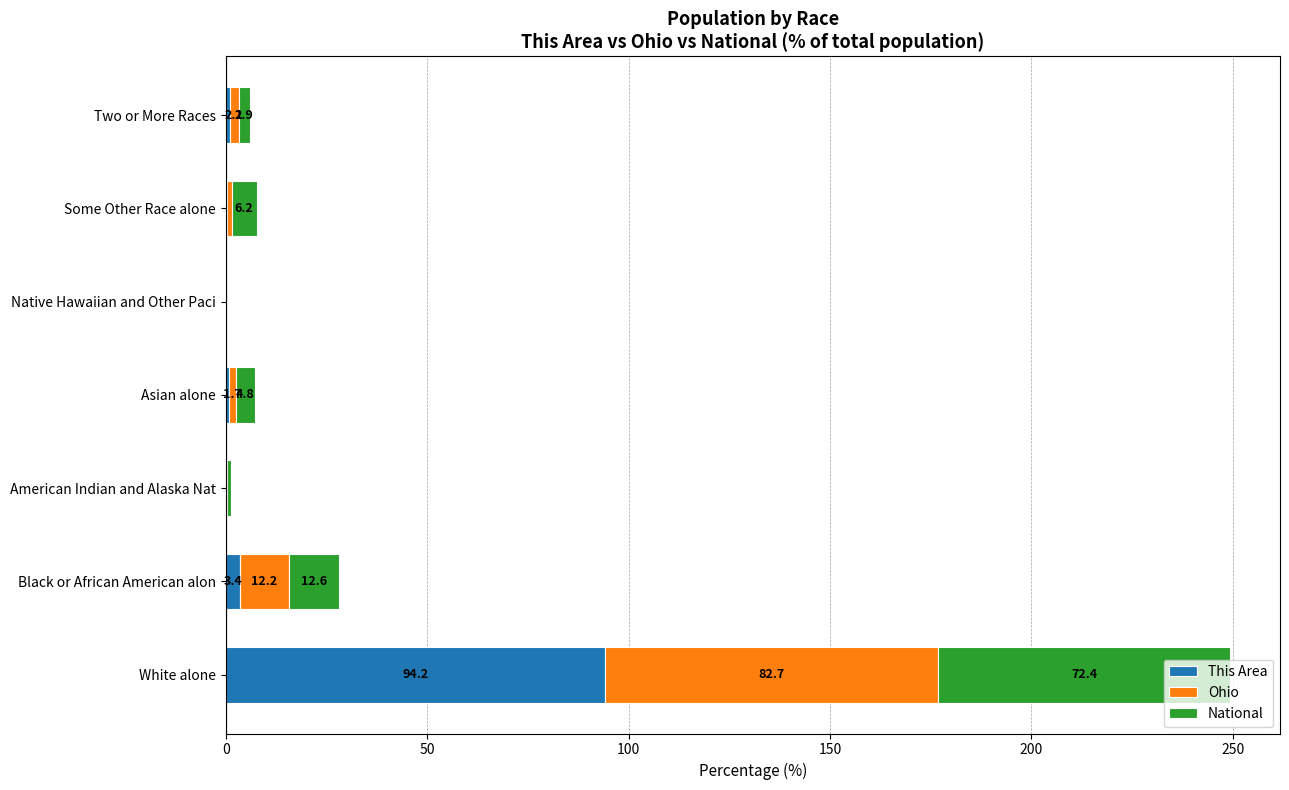

At which label does This Area reach its peak?

White alone